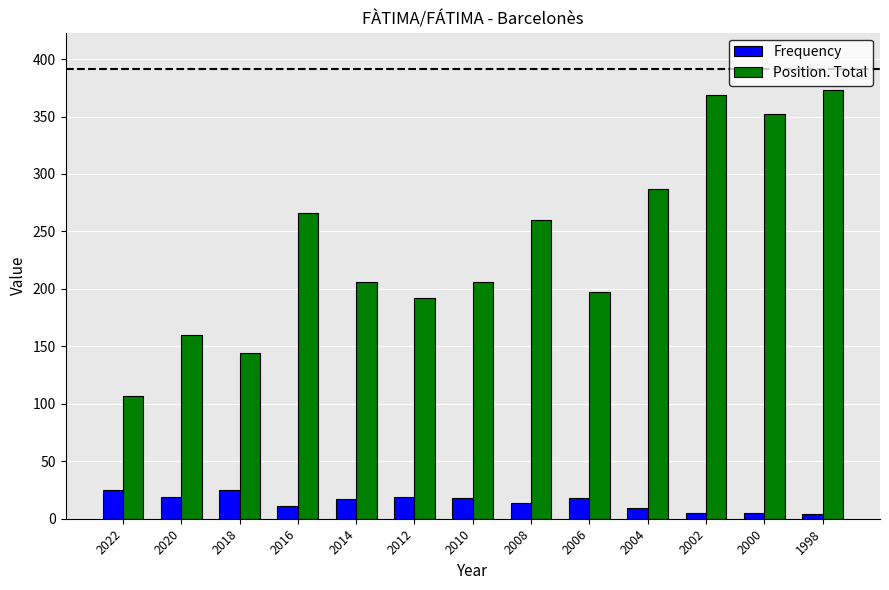

Where does the Frequency series first go above 17?

2022